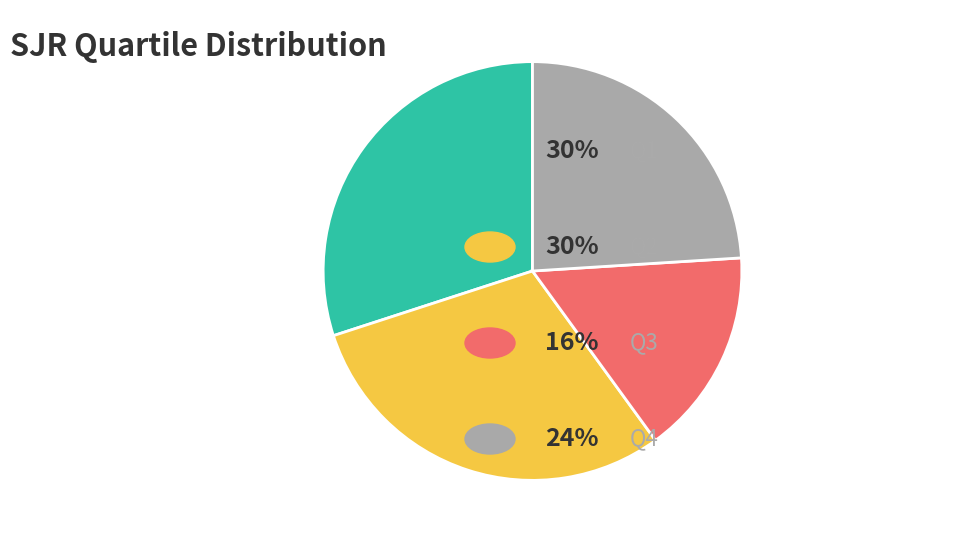

Is there a majority slice in this chart?

No